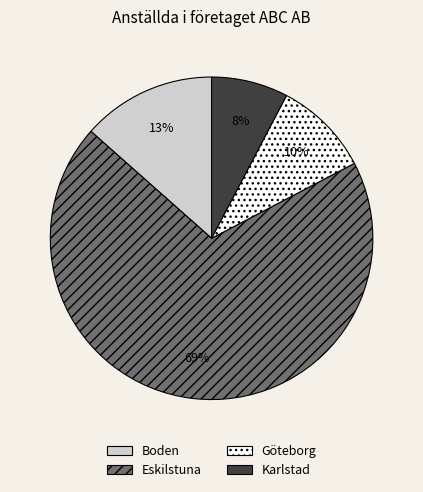

Does Eskilstuna represent more than half of the total?

Yes